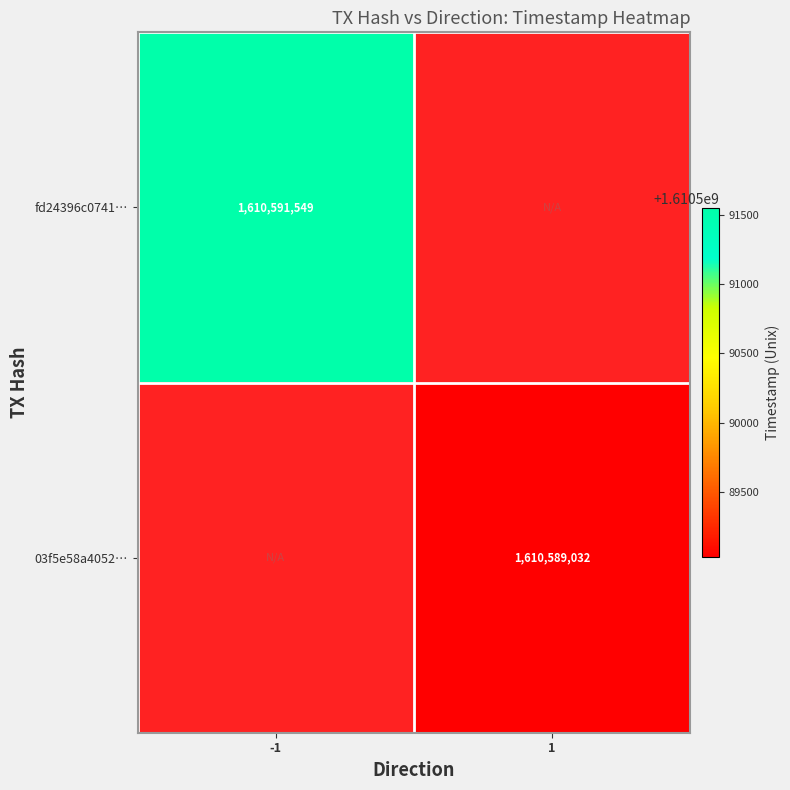

Which label corresponds to the largest value in the chart?

-1